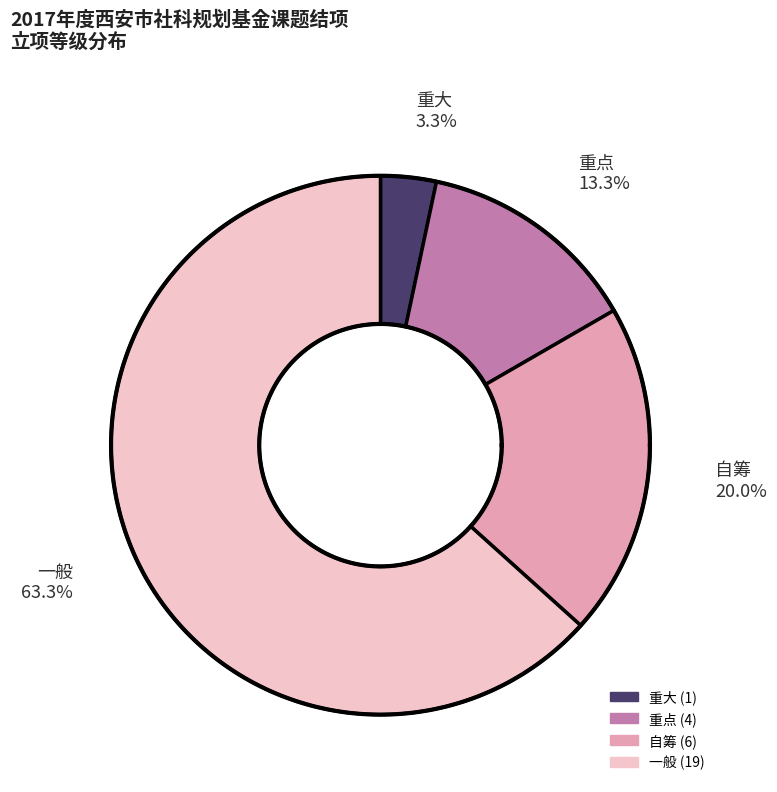

Count the number of slices in the pie.

5